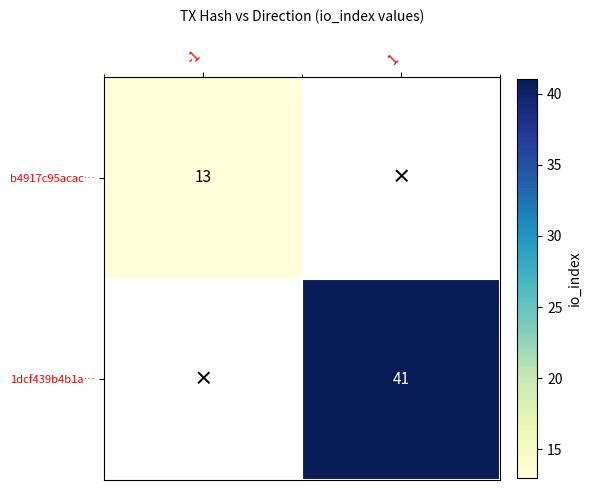

How many series are shown in this chart?

2